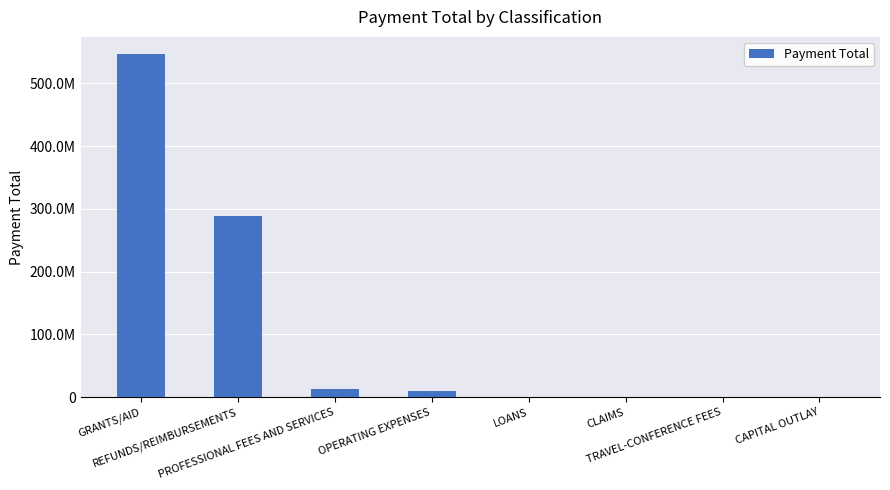

Reading right to left, extract all data points from this chart.

29695.2	96068.1	159963.7	595509.3	10408247.8	13748099.7	289338302.1	546501137.4